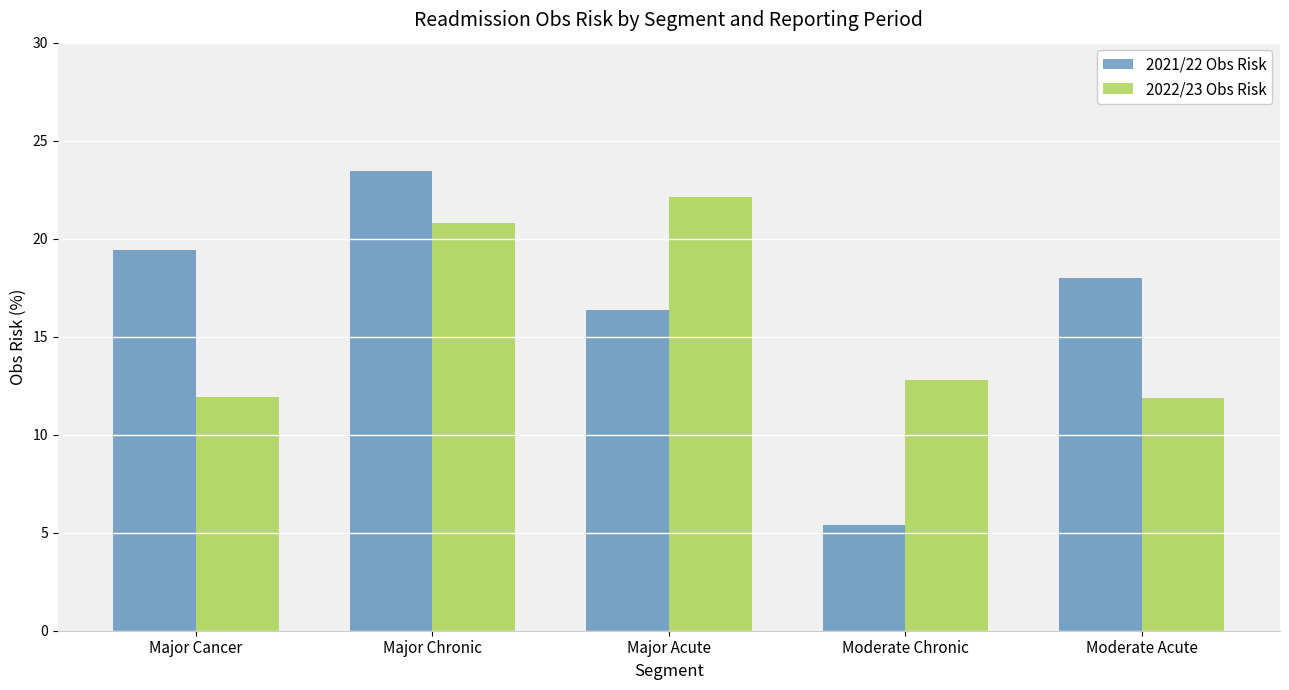

What value does the 2021/22 Obs Risk series have at Moderate Chronic?

5.4